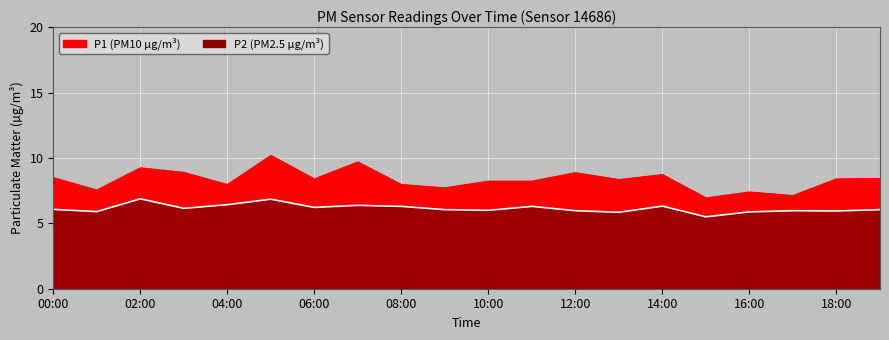

True or false: P2 and P1 intersect in this chart.

False